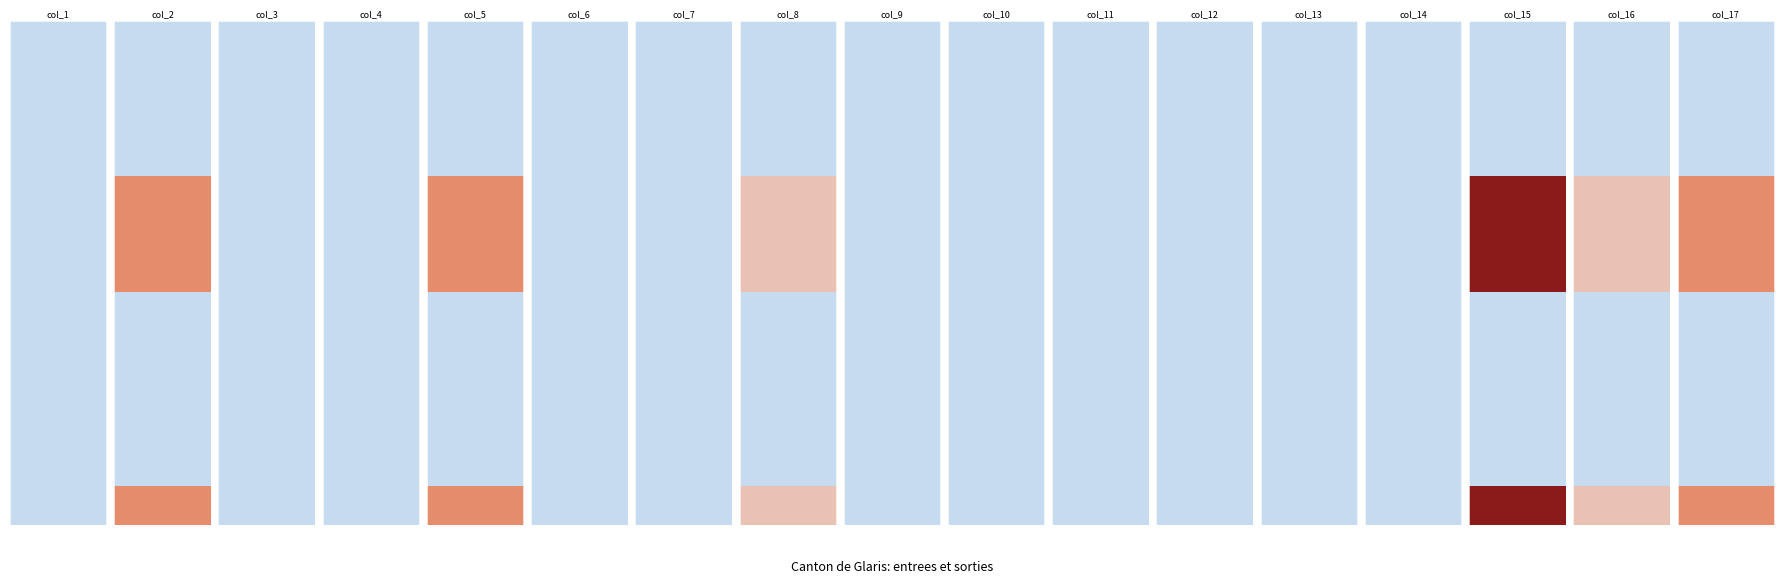

Which category has the lowest value across all series?

col_1